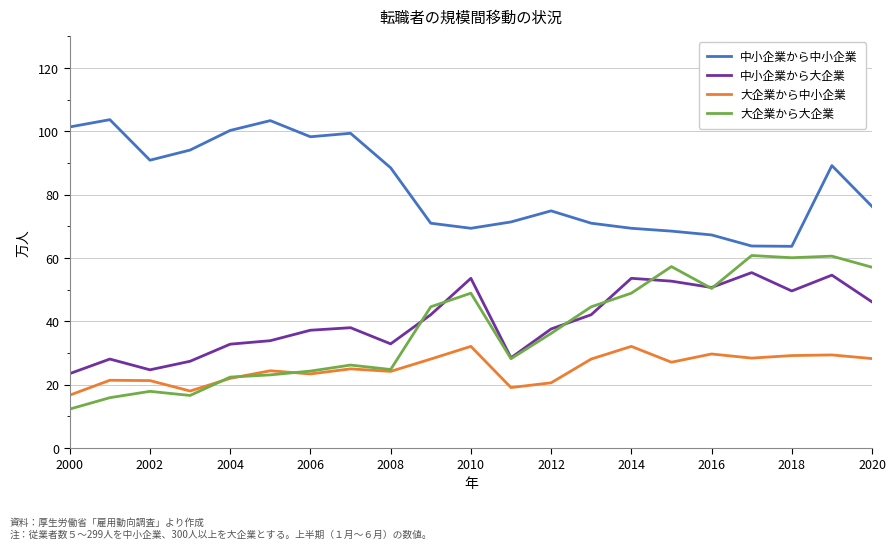

List the series in order of their peak value, lowest first.

大企業から中小企業, 中小企業から大企業, 大企業から大企業, 中小企業から中小企業